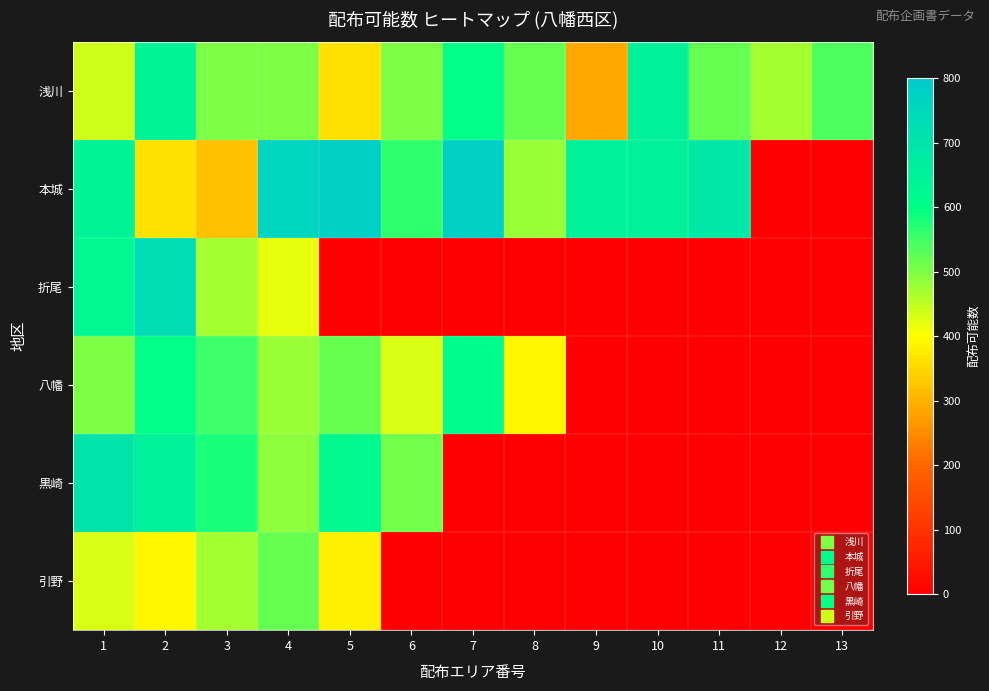

Which series changed the most between 7 and 10?

八幡